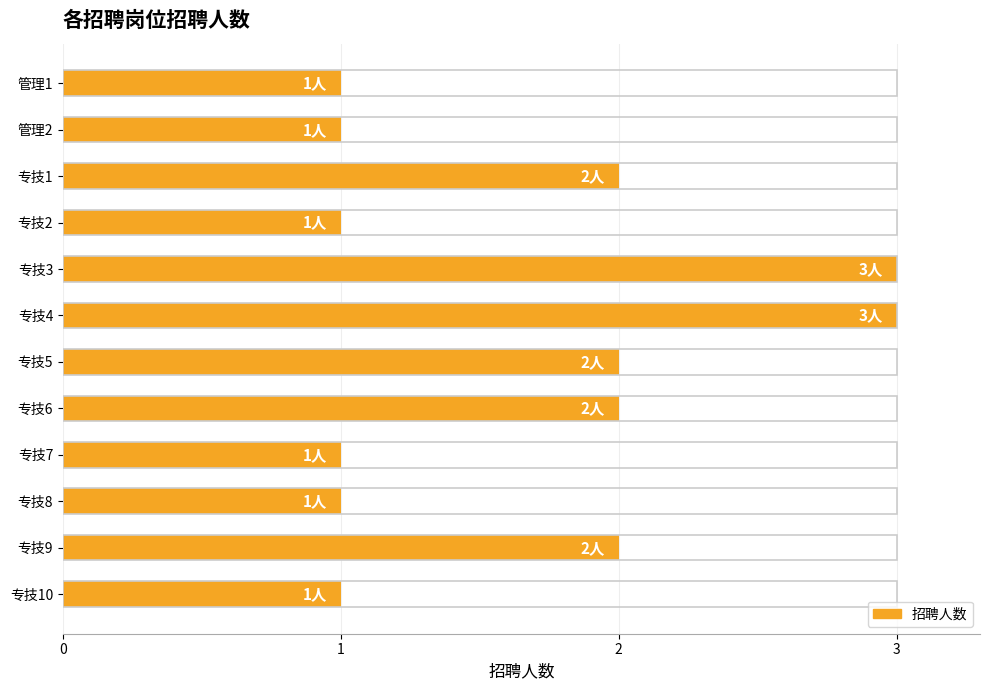

How many values are between 1 and 2?

10